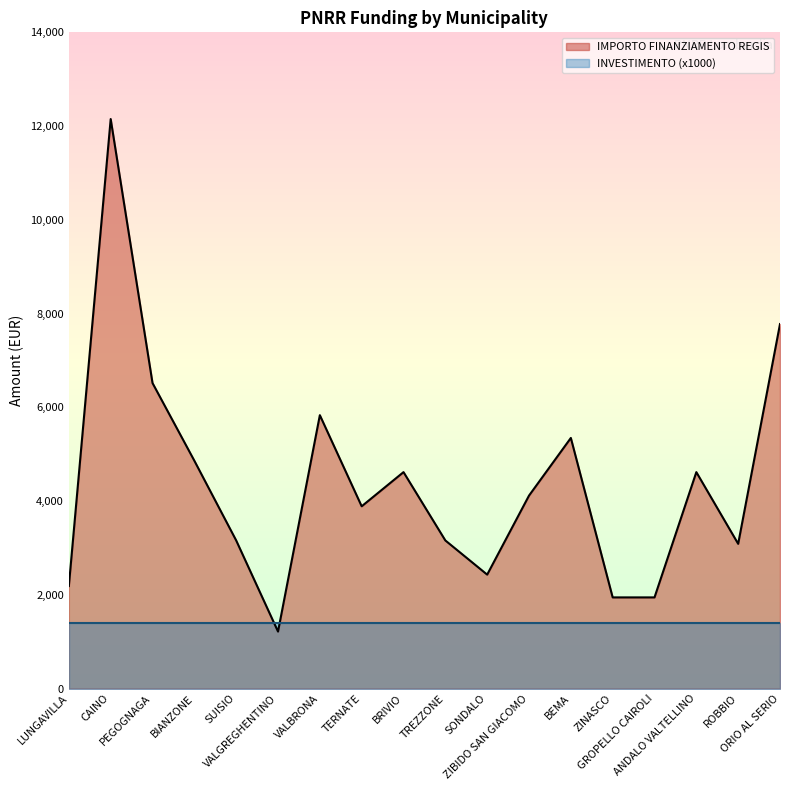

List the labels in order of value, smallest first.

VALGREGHENTINO, ZINASCO, GROPELLO CAIROLI, LUNGAVILLA, SONDALO, ROBBIO, SUISIO, TREZZONE, TERNATE, ZIBIDO SAN GIACOMO, BRIVIO, ANDALO VALTELLINO, BIANZONE, BEMA, VALBRONA, PEGOGNAGA, ORIO AL SERIO, CAINO